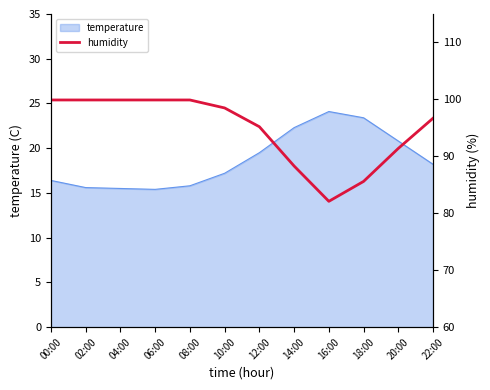

How many lines are shown in the chart?

1